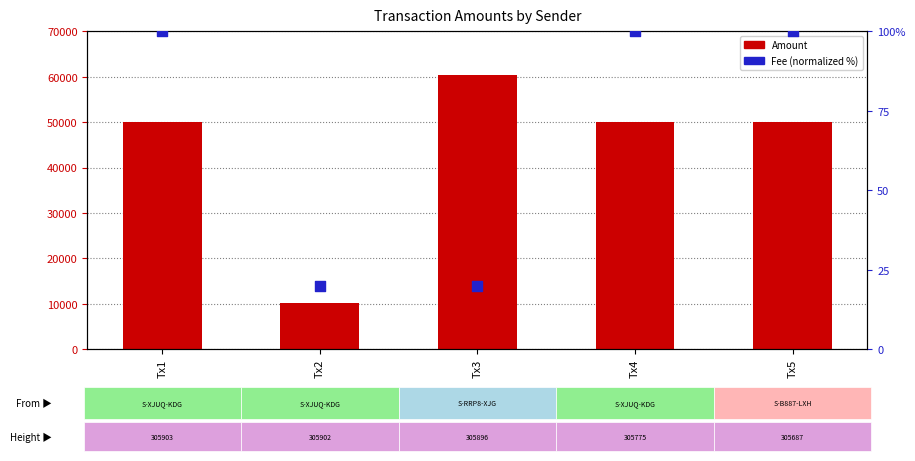

Which series has the widest spread of Y values?

Amount